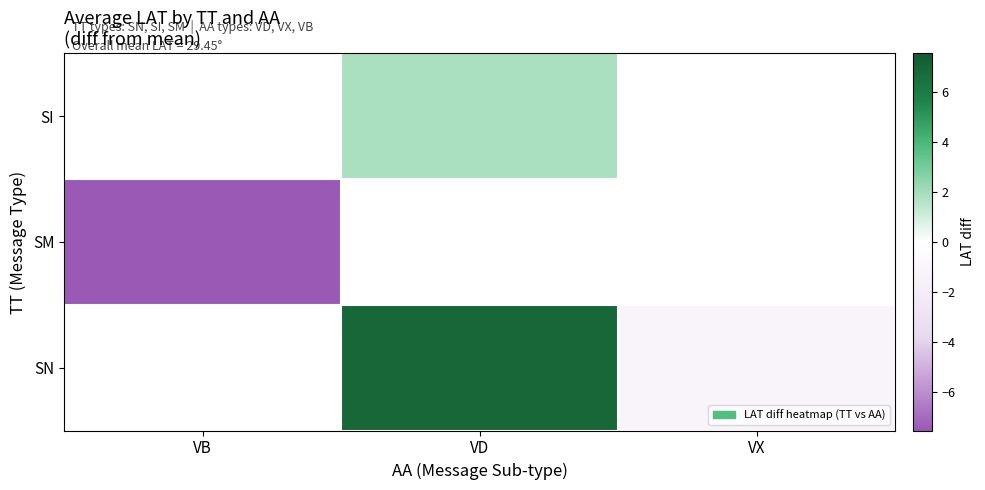

Rank the series at VD from highest to lowest value.

SI, SM, SN